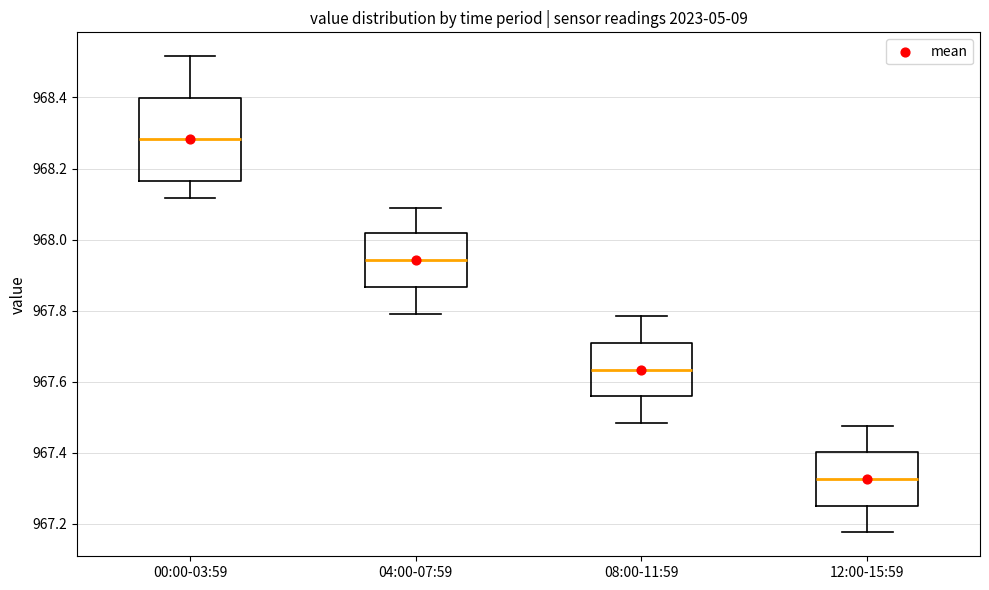

Which box has the lowest median line?

12:00-15:59